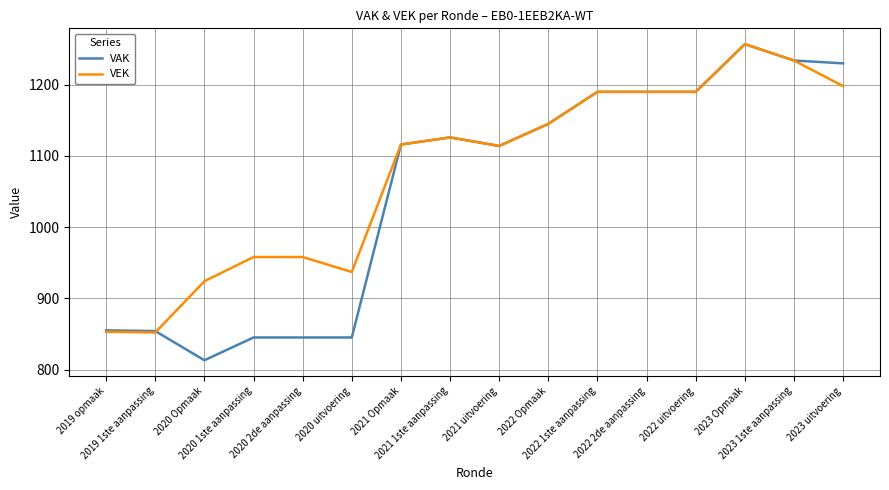

Does the chart display data point markers on the line(s)?

No